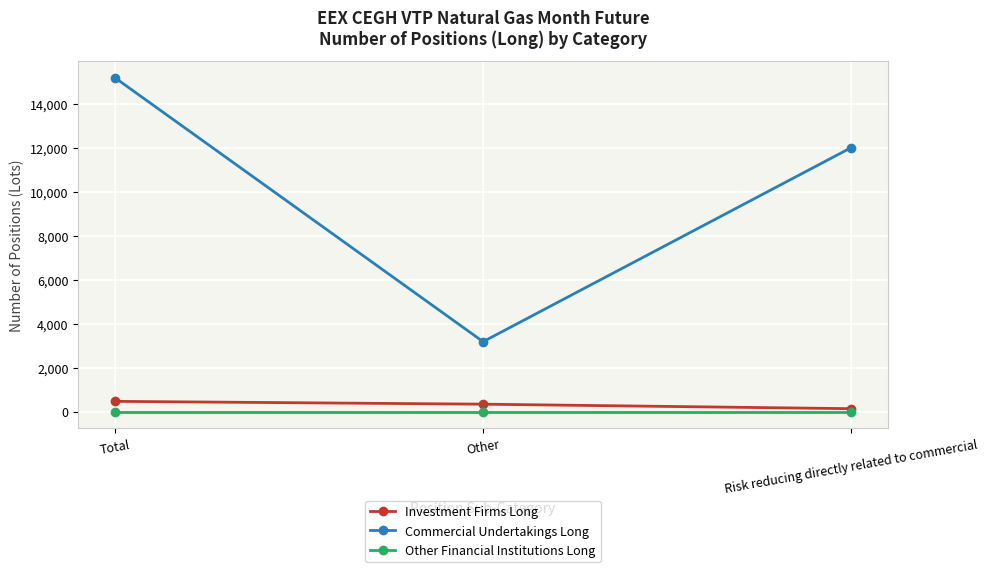

What is the sum of the Commercial Undertakings Long values at Risk reducing directly related to commercial and Total?

27215